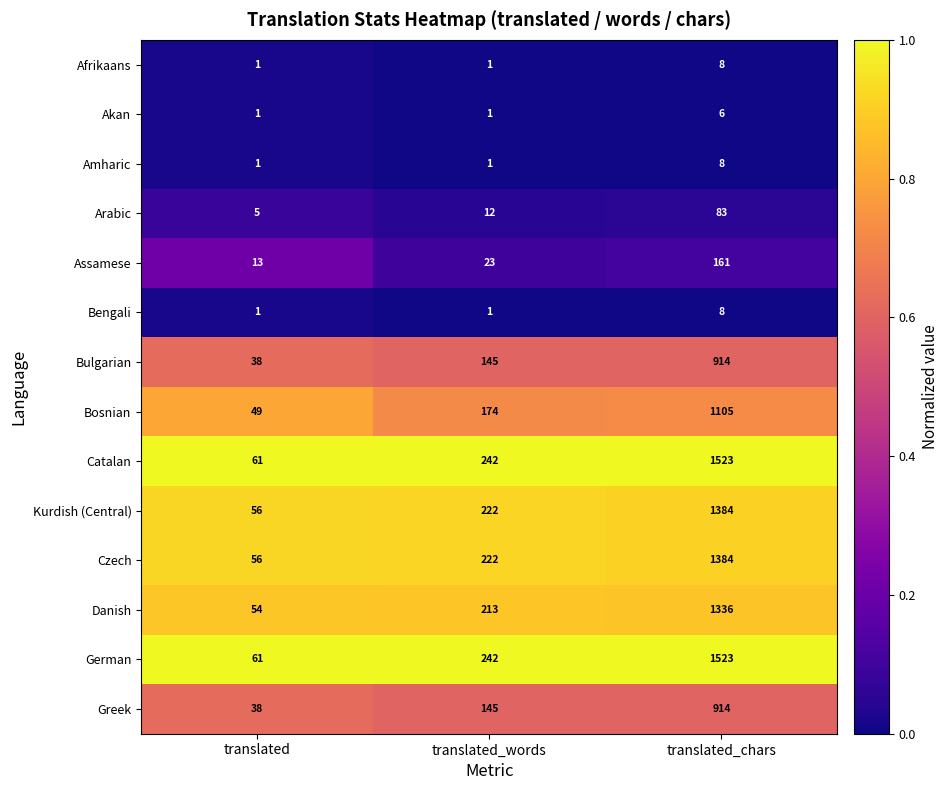

What is the spread (max minus min) of values at translated_words?

241